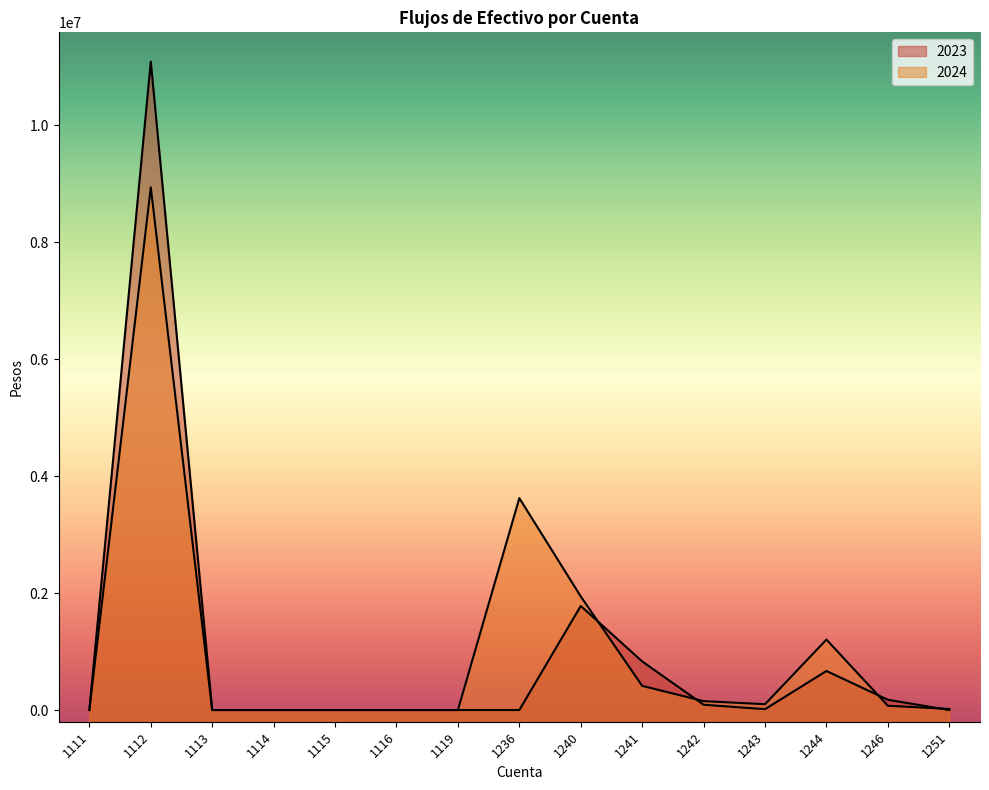

At which label does 2024 first exceed 73412?

1112